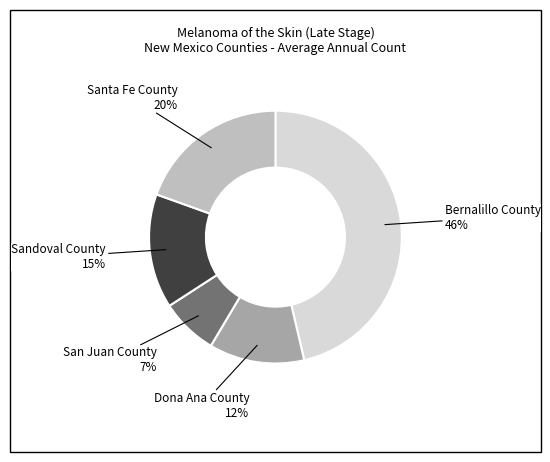

Is there any slice that represents more than half of the pie?

No